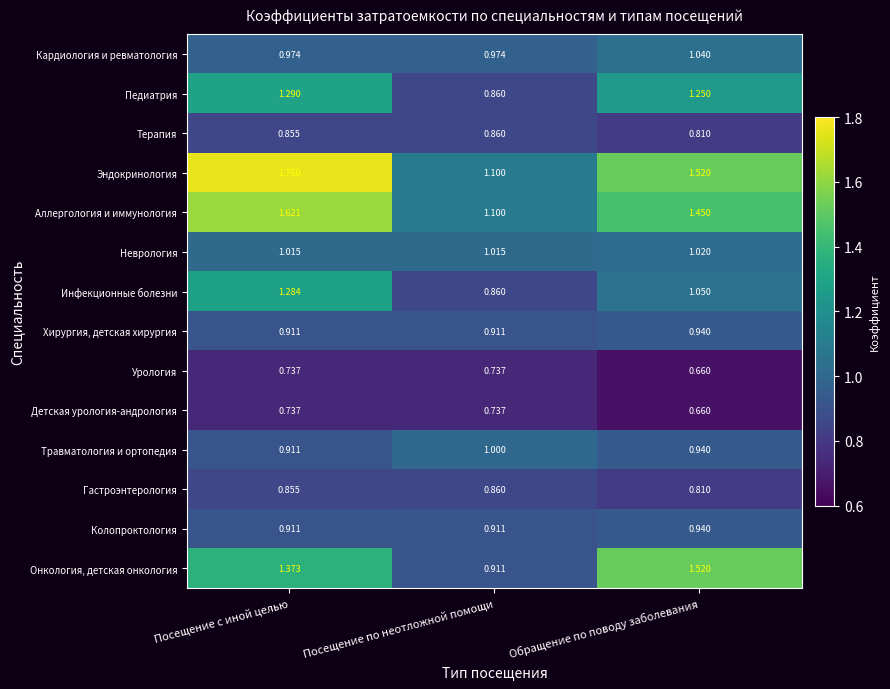

Which series has the largest range (max minus min)?

Эндокринология